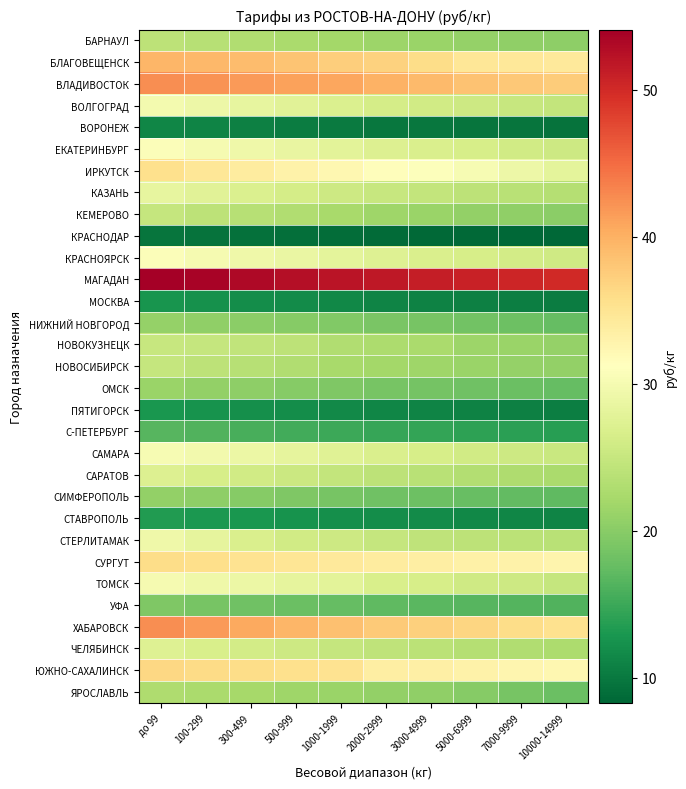

At 5000-6999, list the series in order from largest to smallest.

МАГАДАН, ВЛАДИВОСТОК, ХАБАРОВСК, БЛАГОВЕЩЕНСК, СУРГУТ, ЮЖНО-САХАЛИНСК, ИРКУТСК, КРАСНОЯРСК, ЕКАТЕРИНБУРГ, САМАРА, ТОМСК, ВОЛГОГРАД, КАЗАНЬ, СТЕРЛИТАМАК, ЧЕЛЯБИНСК, САРАТОВ, НОВОКУЗНЕЦК, НОВОСИБИРСК, БАРНАУЛ, КЕМЕРОВО, ЯРОСЛАВЛЬ, НИЖНИЙ НОВГОРОД, ОМСК, СИМФЕРОПОЛЬ, УФА, С-ПЕТЕРБУРГ, СТАВРОПОЛЬ, ПЯТИГОРСК, МОСКВА, ВОРОНЕЖ, КРАСНОДАР